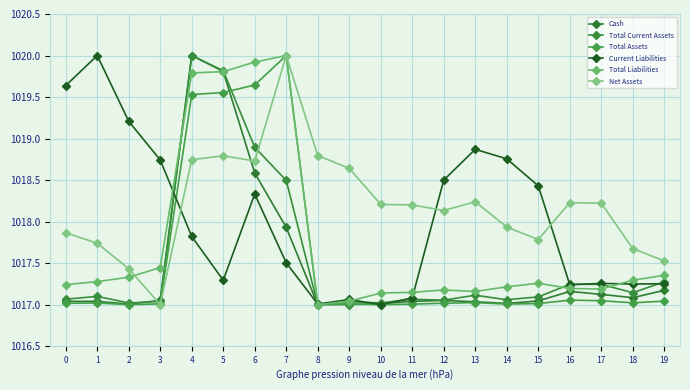

Reading left to right, extract all data points from this chart.

Cash: 0=1017.0	1=1017.0	2=1017.0	3=1017.1	4=1020.0	5=1019.8	6=1018.6	7=1017.9	8=1017.0	9=1017.0	10=1017.0	11=1017.0	12=1017.1	13=1017.0	14=1017.0	15=1017.0	16=1017.2	17=1017.1	18=1017.1	19=1017.2
Total Current Assets: 0=1017.1	1=1017.1	2=1017.0	3=1017.0	4=1020.0	5=1019.8	6=1018.9	7=1018.5	8=1017.0	9=1017.0	10=1017.0	11=1017.1	12=1017.1	13=1017.1	14=1017.1	15=1017.1	16=1017.2	17=1017.2	18=1017.1	19=1017.3
Total Assets: 0=1017.0	1=1017.0	2=1017.0	3=1017.0	4=1019.5	5=1019.6	6=1019.6	7=1020.0	8=1017.0	9=1017.0	10=1017.0	11=1017.0	12=1017.0	13=1017.0	14=1017.0	15=1017.0	16=1017.1	17=1017.0	18=1017.0	19=1017.0
Current Liabilities: 0=1019.6	1=1020.0	2=1019.2	3=1018.7	4=1017.8	5=1017.3	6=1018.3	7=1017.5	8=1017.0	9=1017.1	10=1017.0	11=1017.1	12=1018.5	13=1018.9	14=1018.8	15=1018.4	16=1017.2	17=1017.3	18=1017.2	19=1017.3
Total Liabilities: 0=1017.2	1=1017.3	2=1017.3	3=1017.4	4=1019.8	5=1019.8	6=1019.9	7=1020.0	8=1017.0	9=1017.0	10=1017.1	11=1017.1	12=1017.2	13=1017.2	14=1017.2	15=1017.3	16=1017.2	17=1017.2	18=1017.3	19=1017.4
Net Assets: 0=1017.9	1=1017.7	2=1017.4	3=1017.0	4=1018.7	5=1018.8	6=1018.7	7=1020.0	8=1018.8	9=1018.6	10=1018.2	11=1018.2	12=1018.1	13=1018.2	14=1017.9	15=1017.8	16=1018.2	17=1018.2	18=1017.7	19=1017.5